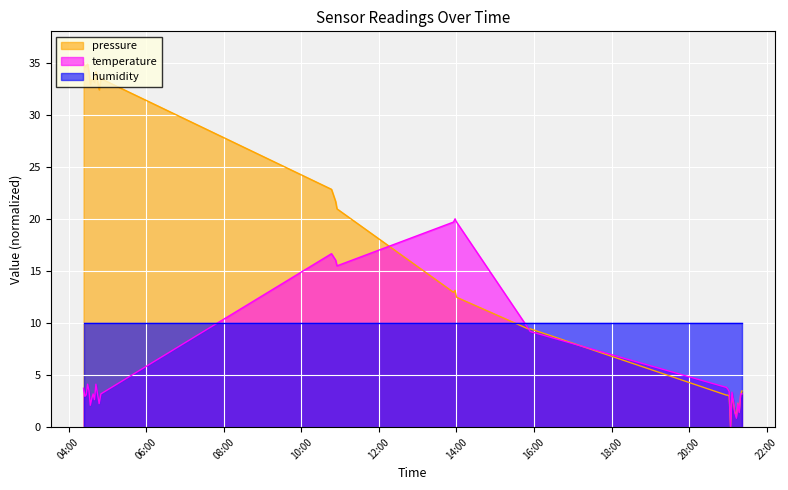

How many values in pressure are above zero?

31